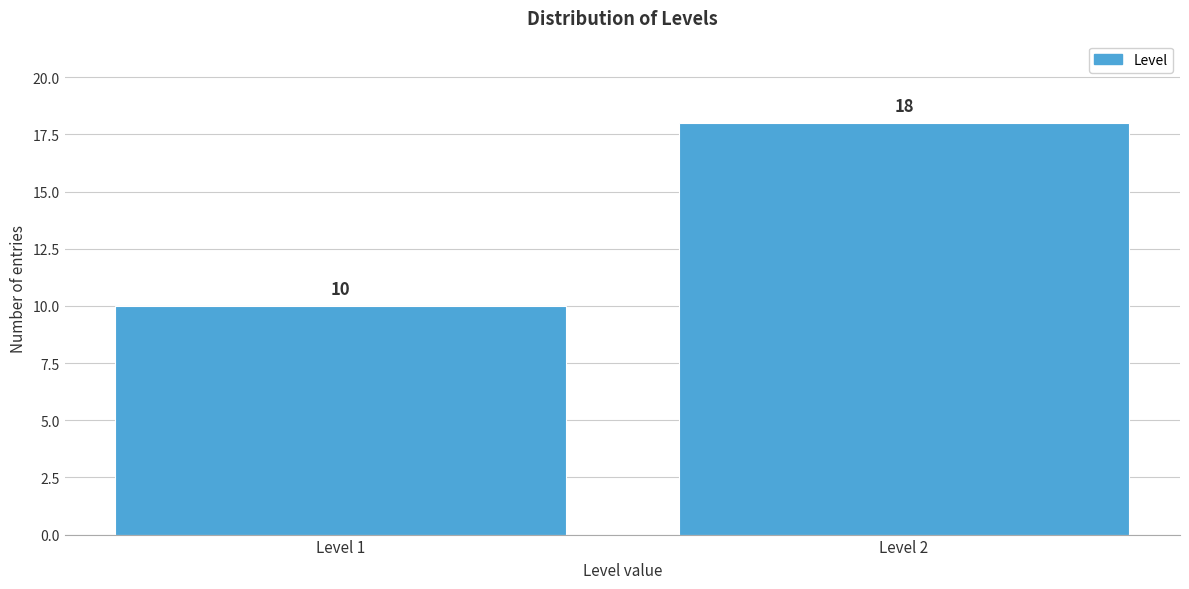

Reading right to left, list all the values displayed in this chart.

18	10